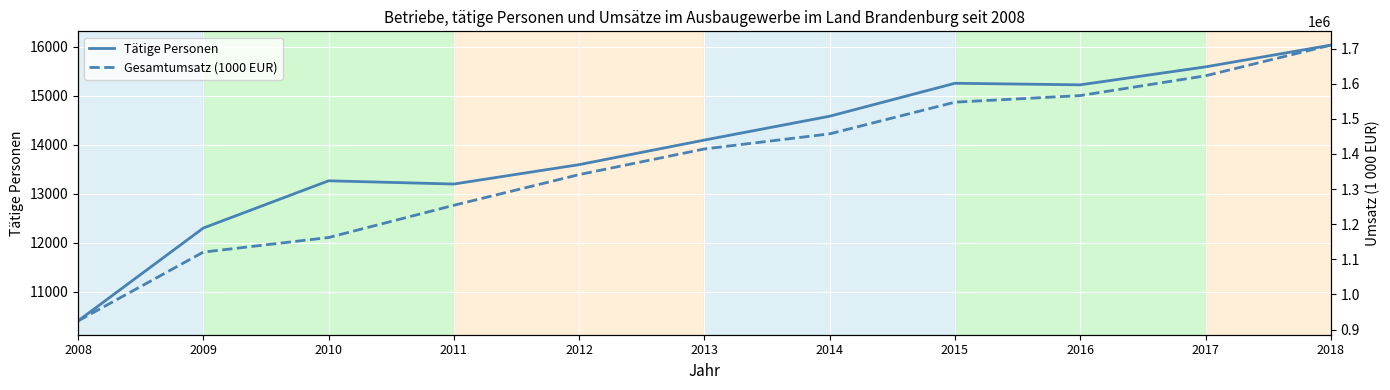

What is the sum of all Gesamtumsatz (1000 EUR) values?

15120682